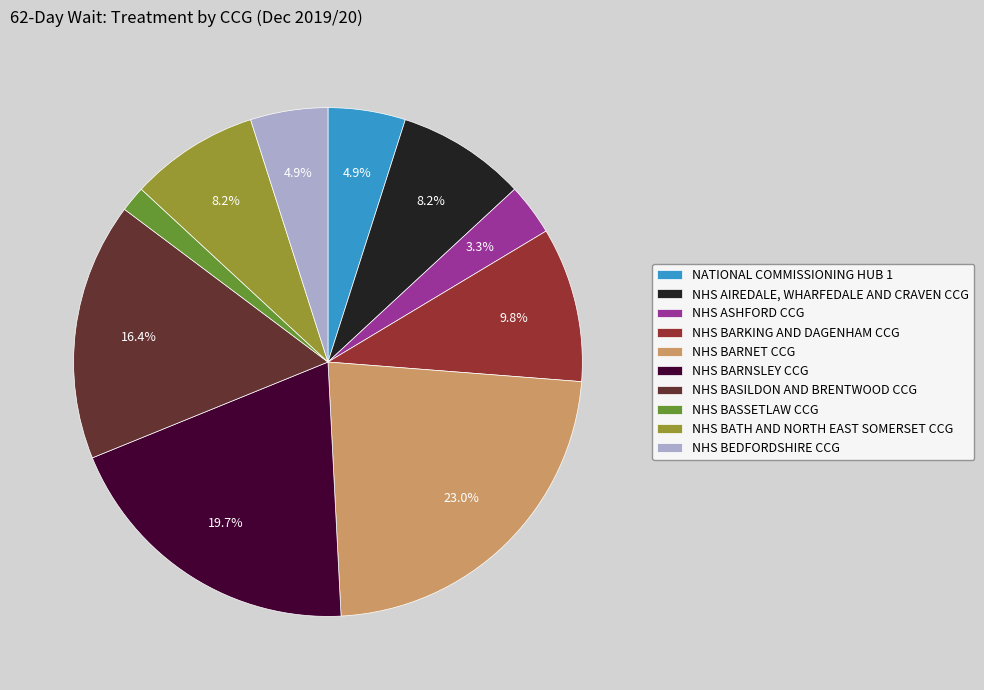

Is it true that NHS BATH AND NORTH EAST SOMERSET CCG is 1% of the pie?

False